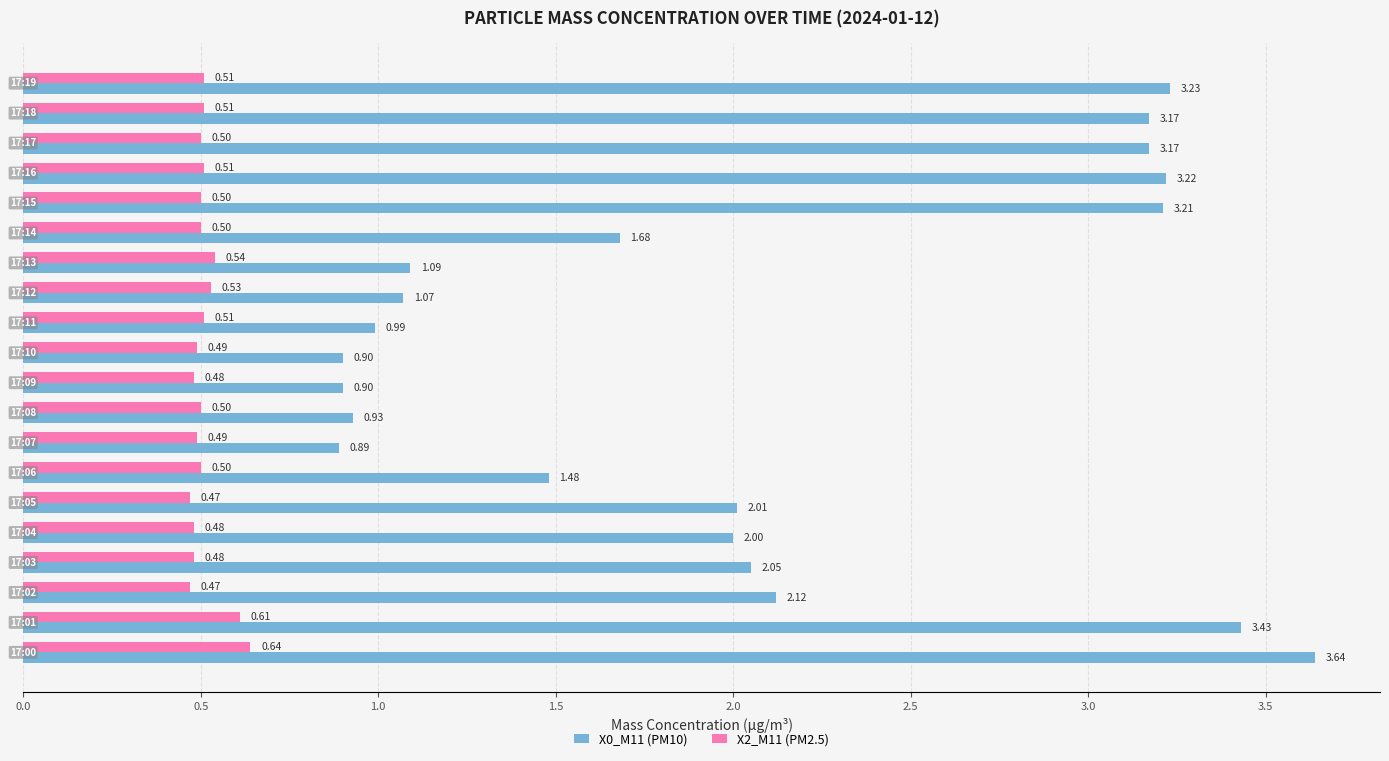

Rank the series by their maximum value, from lowest to highest.

X2_M11 (PM2.5), X0_M11 (PM10)